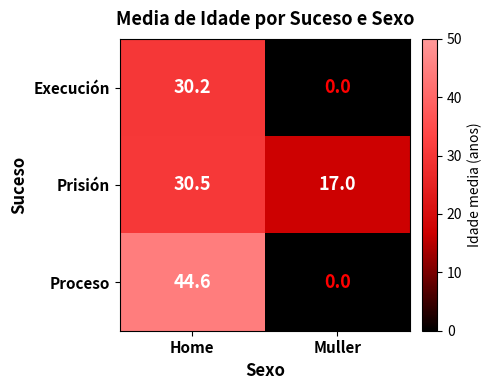

Count the number of categories in the chart.

2